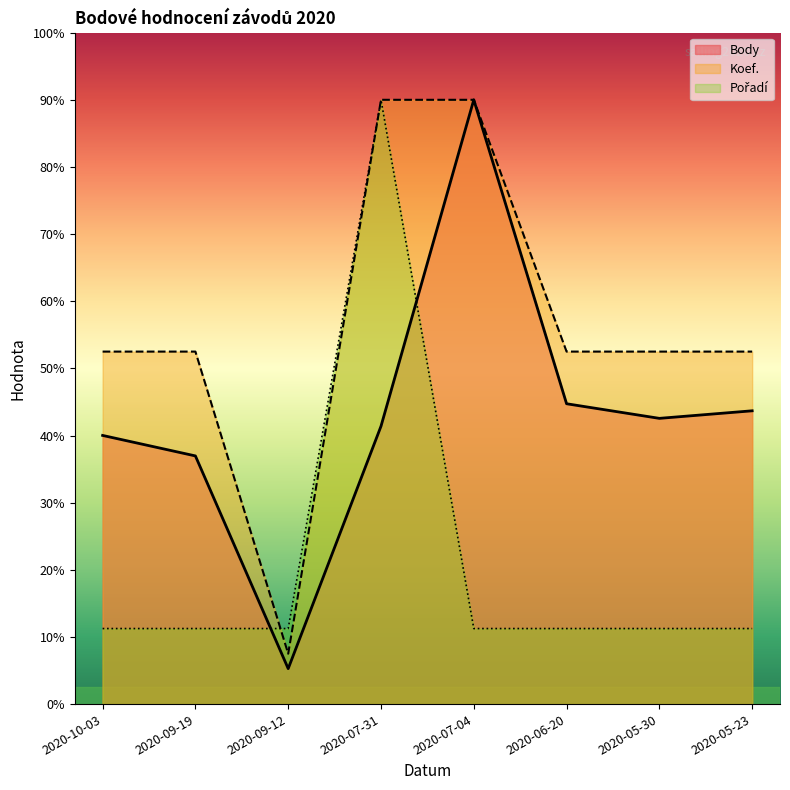

What position from the left is 2020-07-31?

4